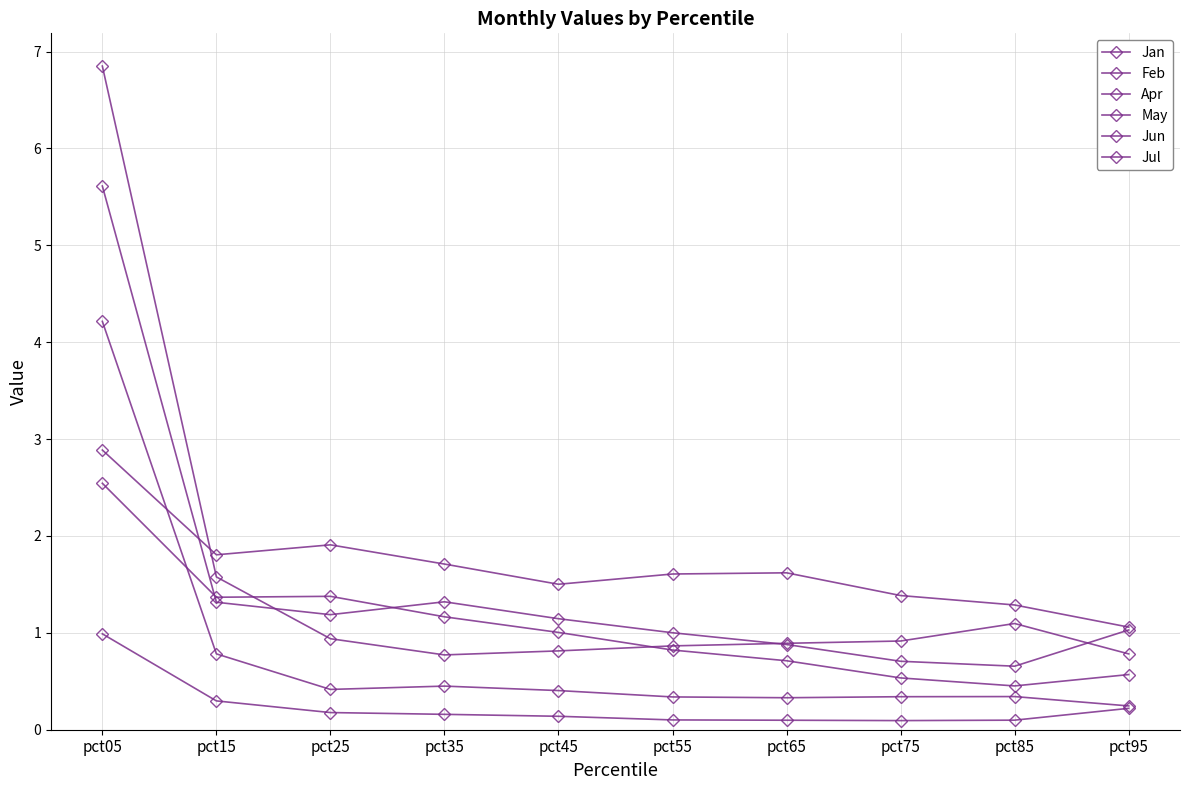

How many series are shown in this chart?

6